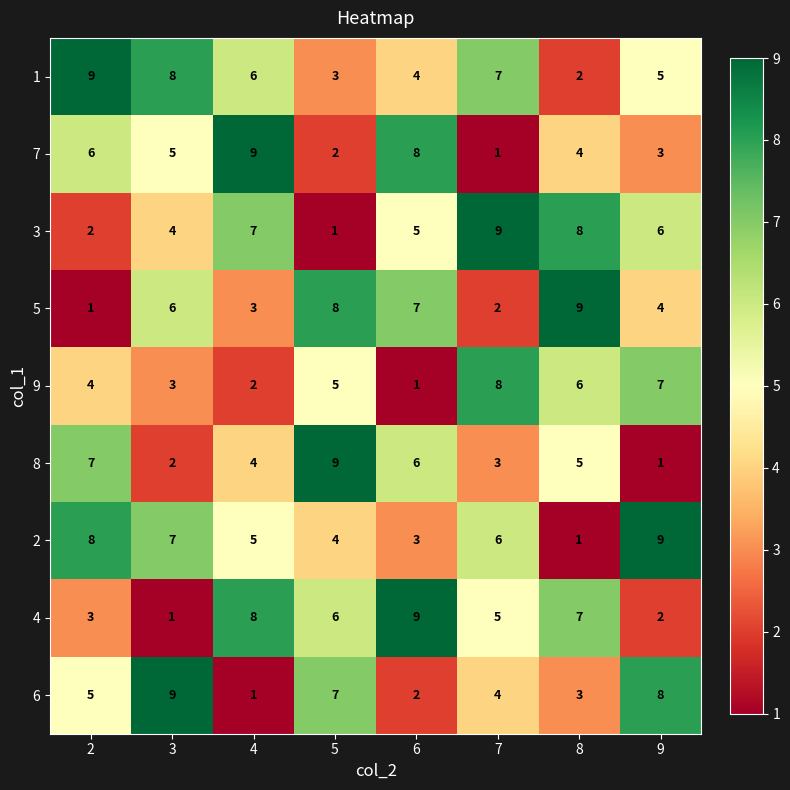

What is the sum of the 6 values at 6 and 9?

10